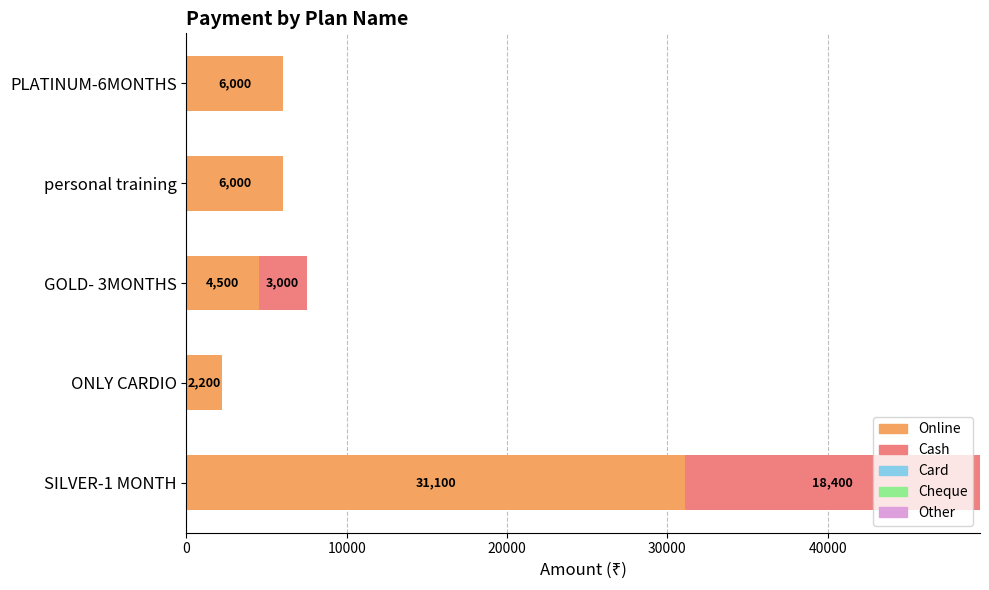

At which category is the sum across all series the highest?

SILVER-1 MONTH